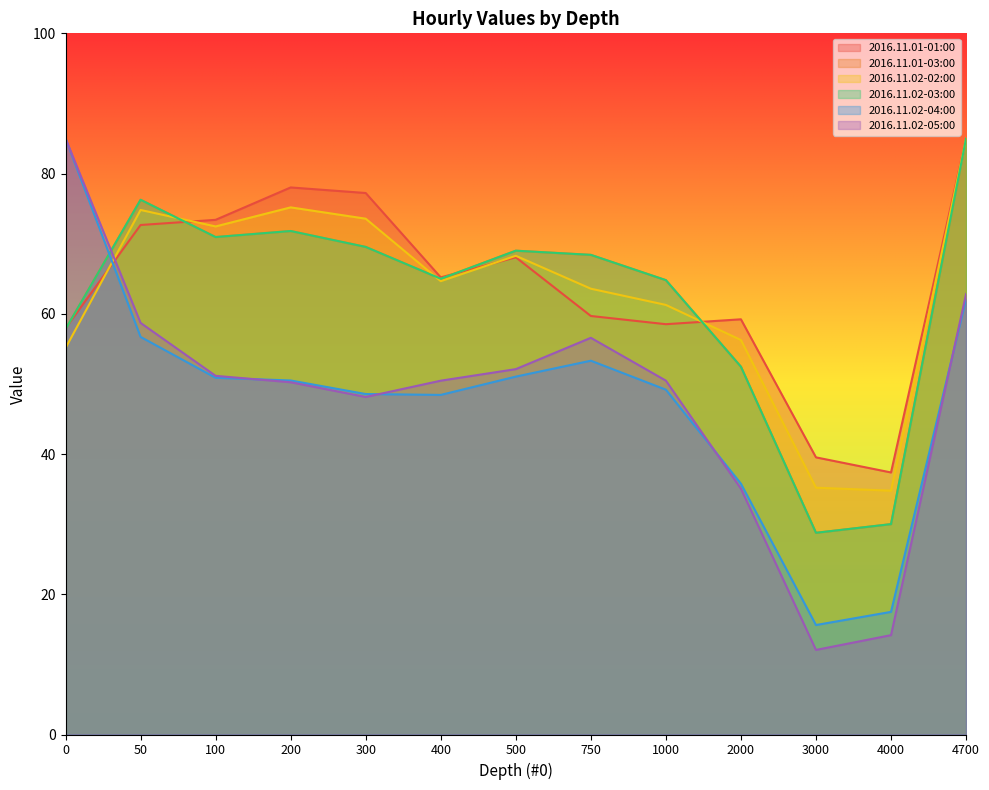

What are all the series names shown in the legend?

2016.11.01-01:00, 2016.11.01-03:00, 2016.11.02-02:00, 2016.11.02-03:00, 2016.11.02-04:00, 2016.11.02-05:00